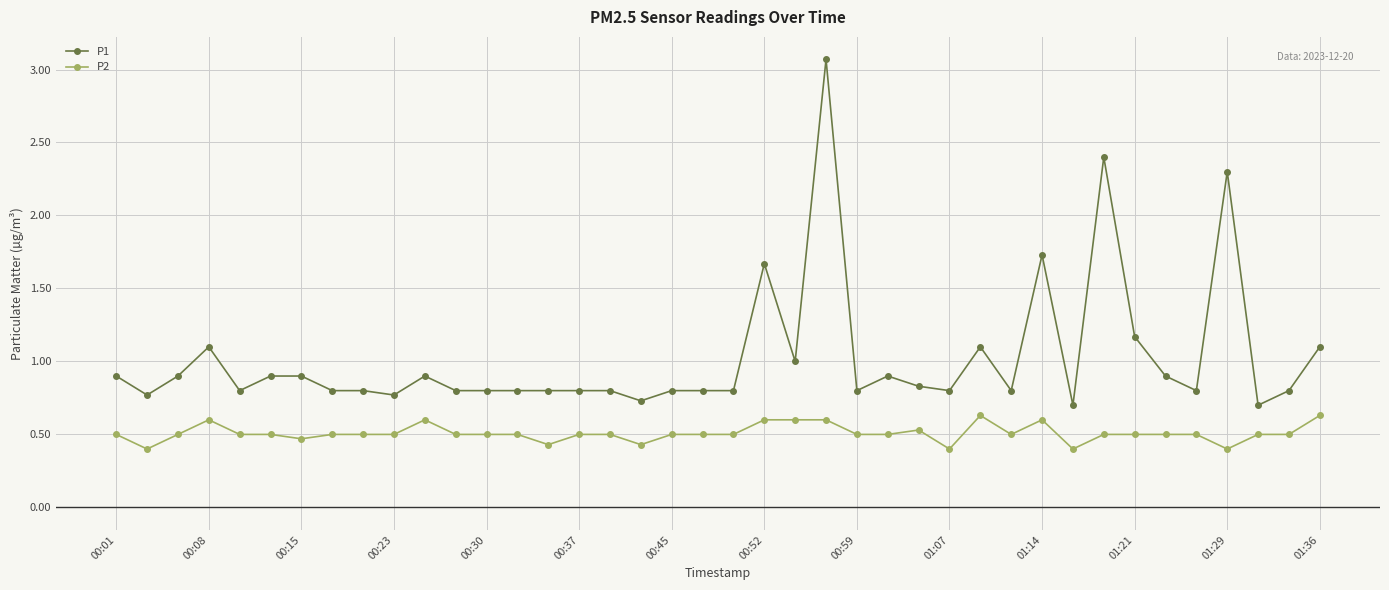

Reading left to right, what are all the values shown in this chart?

P1: 0.9	0.8	0.9	1.1	0.8	0.9	0.9	0.8	0.8	0.8	0.9	0.8	0.8	0.8	0.8	0.8	0.8	0.7	0.8	0.8	0.8	1.7	1.0	3.1	0.8	0.9	0.8	0.8	1.1	0.8	1.7	0.7	2.4	1.2	0.9	0.8	2.3	0.7	0.8	1.1
P2: 0.5	0.4	0.5	0.6	0.5	0.5	0.5	0.5	0.5	0.5	0.6	0.5	0.5	0.5	0.4	0.5	0.5	0.4	0.5	0.5	0.5	0.6	0.6	0.6	0.5	0.5	0.5	0.4	0.6	0.5	0.6	0.4	0.5	0.5	0.5	0.5	0.4	0.5	0.5	0.6